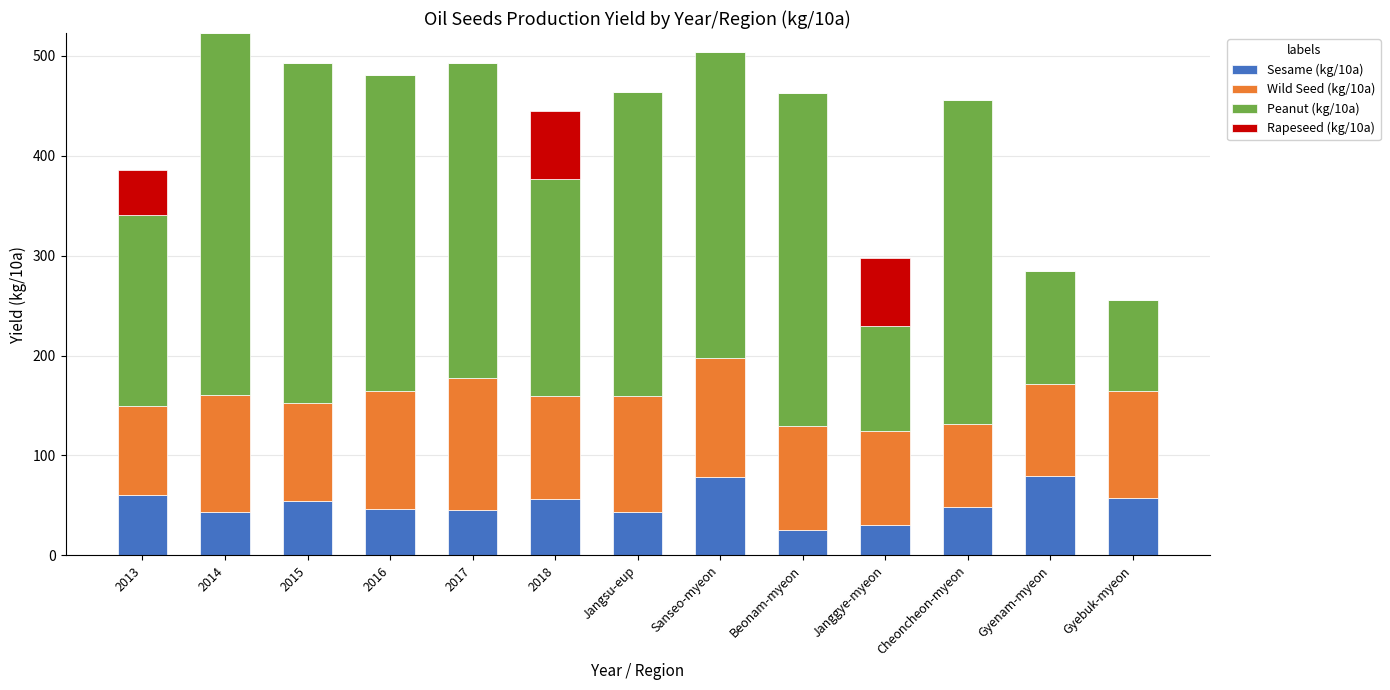

What is the total value across all series at 2017?

492.8